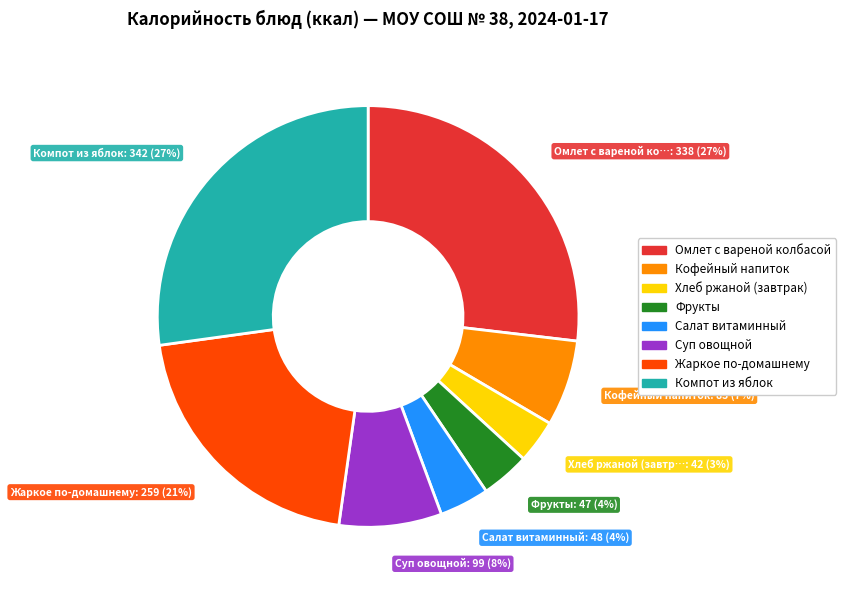

To the nearest percent, what is the difference between the largest and smallest slice percentages?

24%